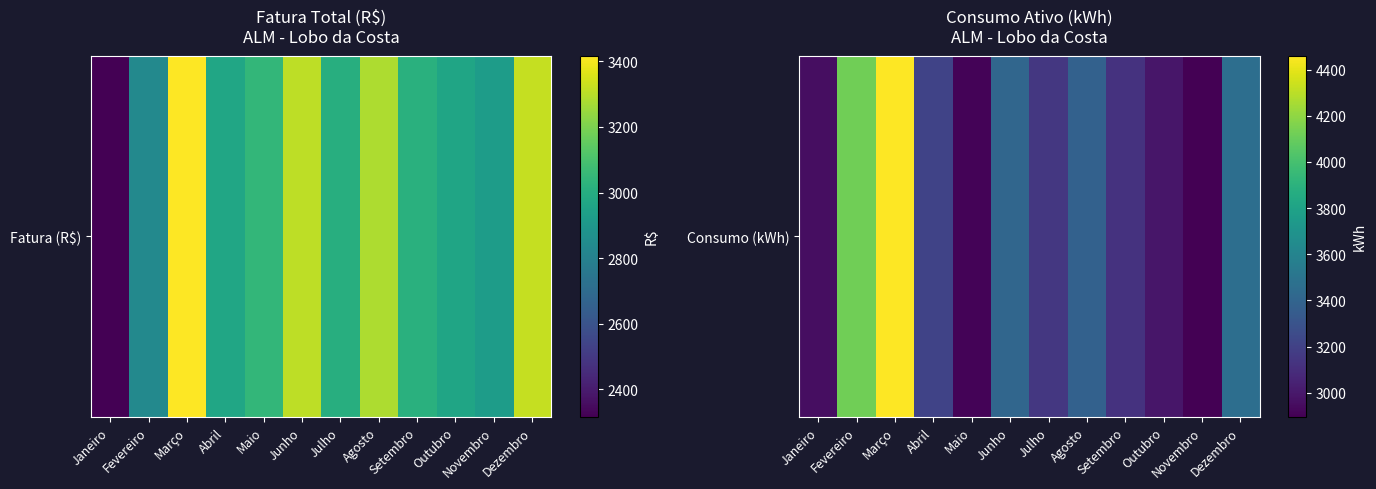

Reading left to right, list all the values displayed in this chart.

2957	4118	4460	3209	2910	3415	3147	3382	3124	2989	2896	3459